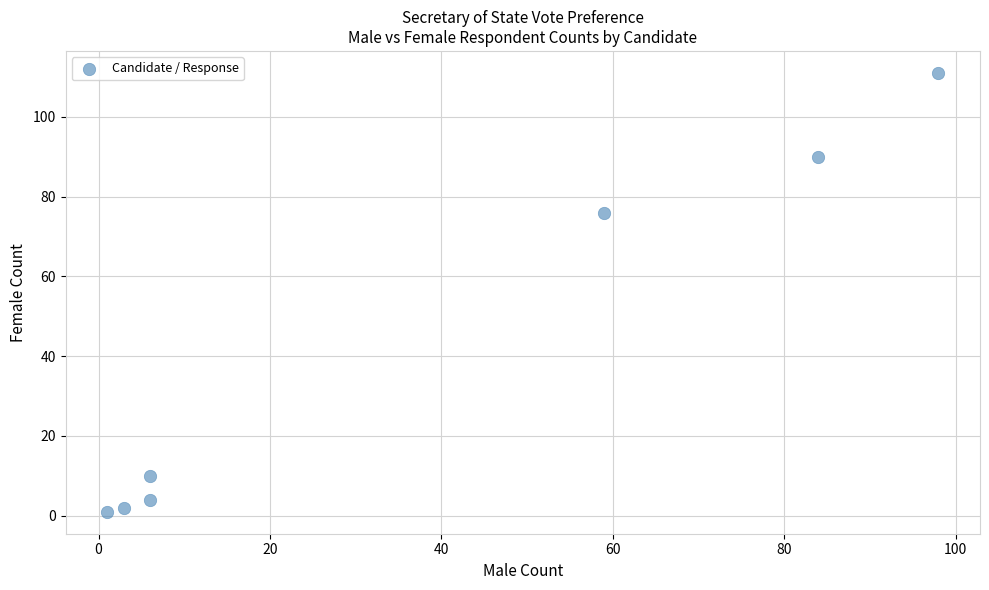

What Y value in the scatter plot is closest to 56?

76